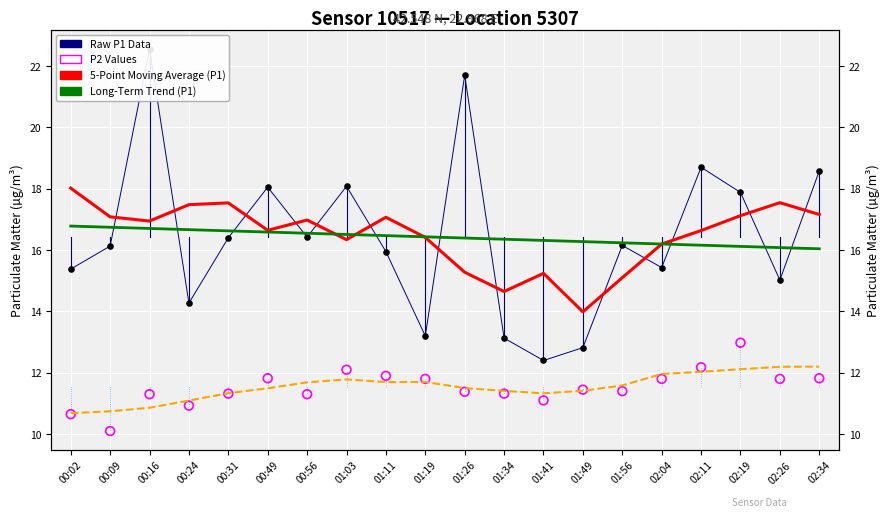

Which series has the widest spread of Y values?

Raw P1 Data